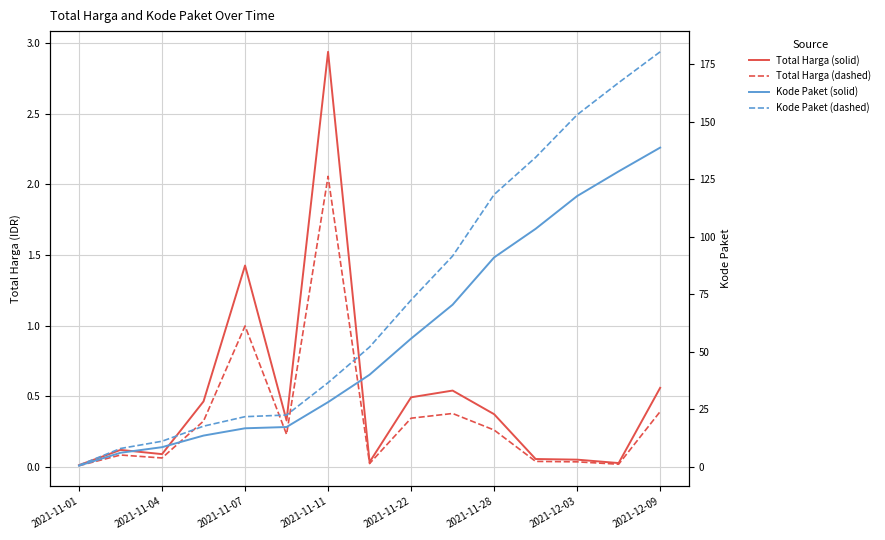

True or false: Total Harga and Kode Paket (shifted) intersect in this chart.

False